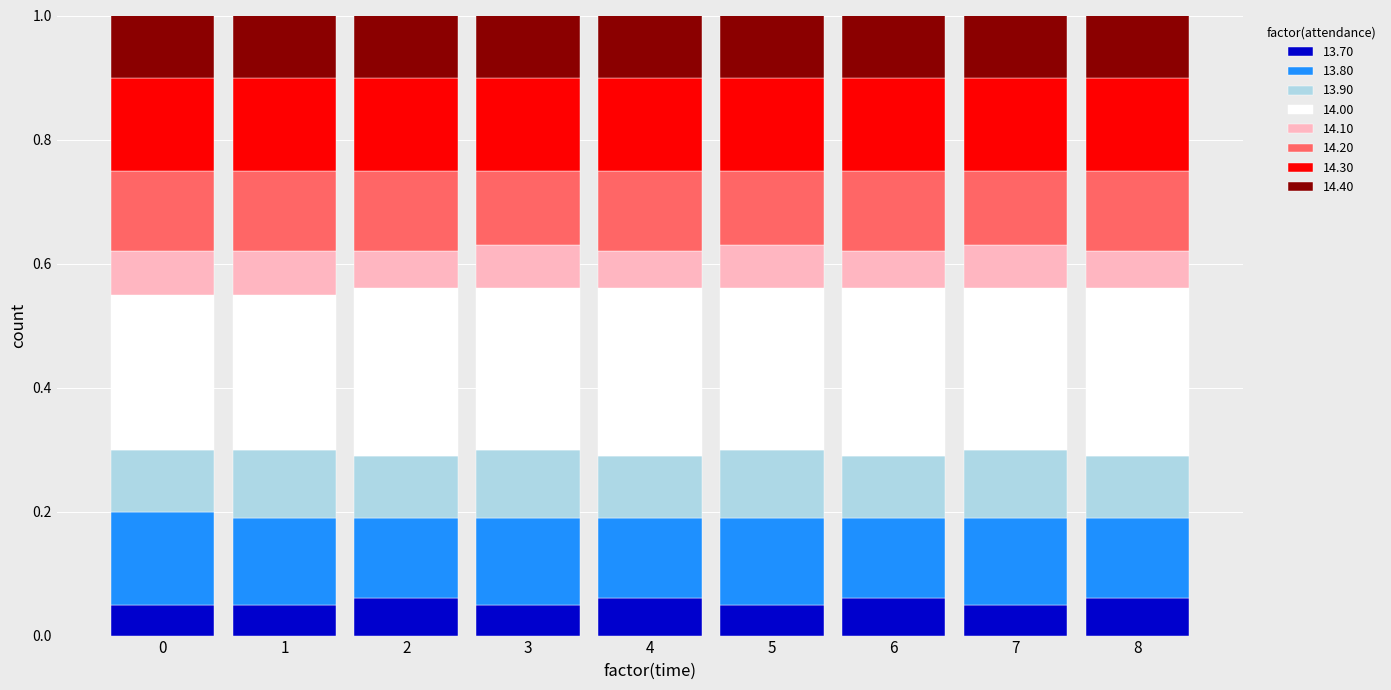

The 13.70 series shows 0.1 at 7. True or false?

True